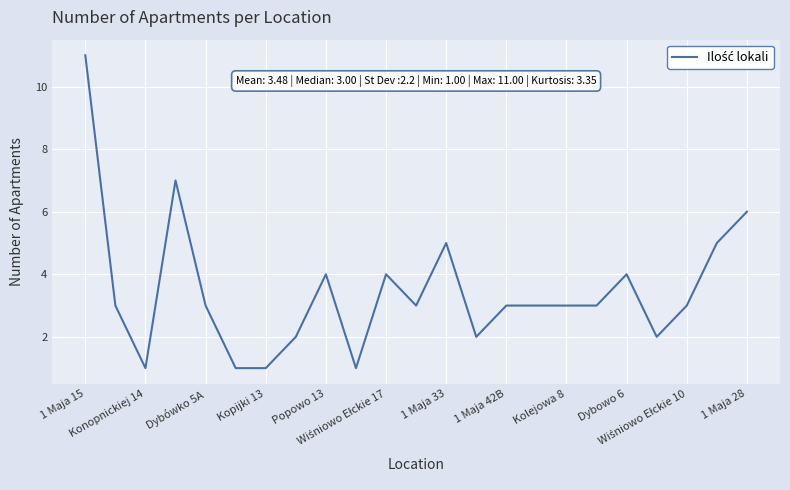

How many categories are shown in the chart?

23